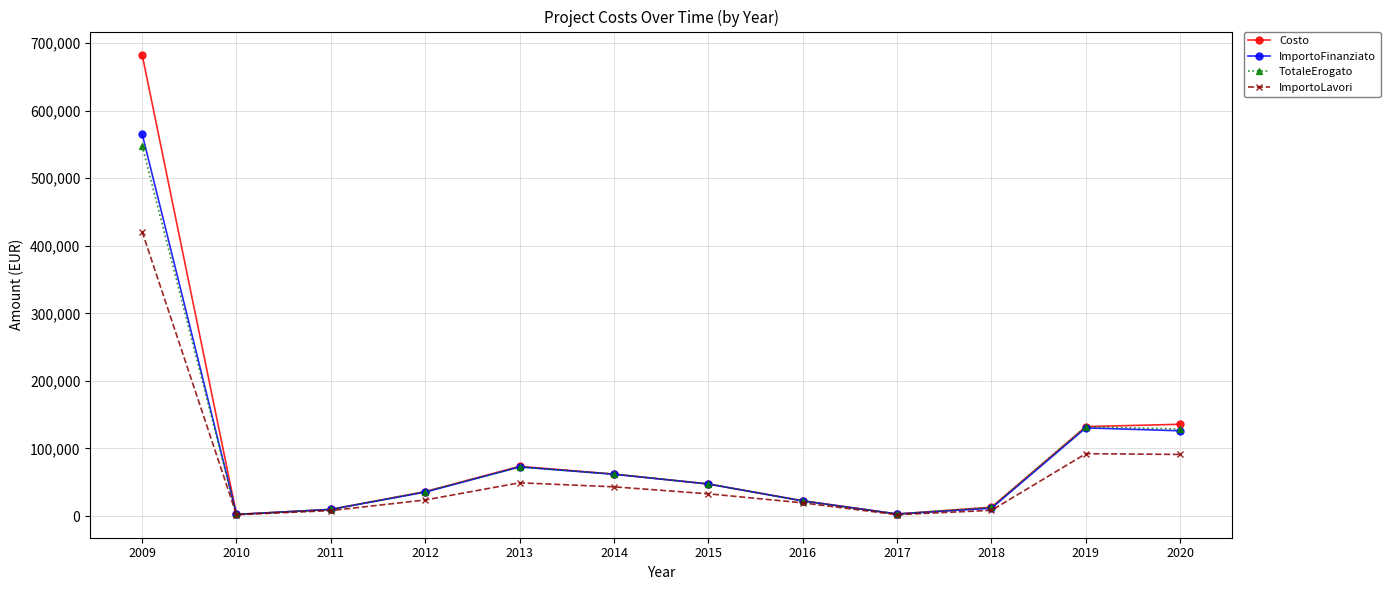

What is the difference between the second highest and minimum values in the ImportoLavori series?

90365